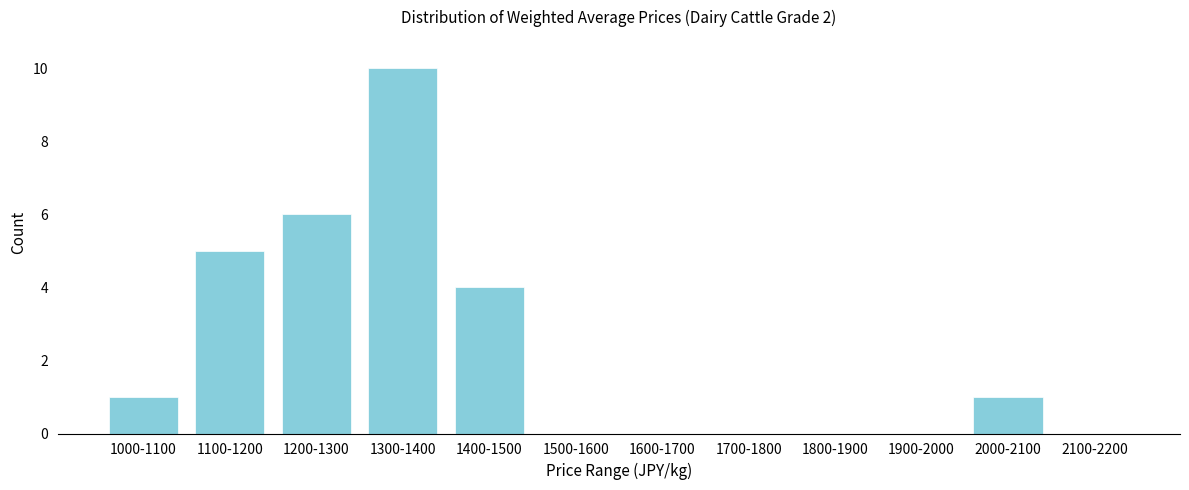

What is the sum of the values at 1200-1300 and 1600-1700?

6